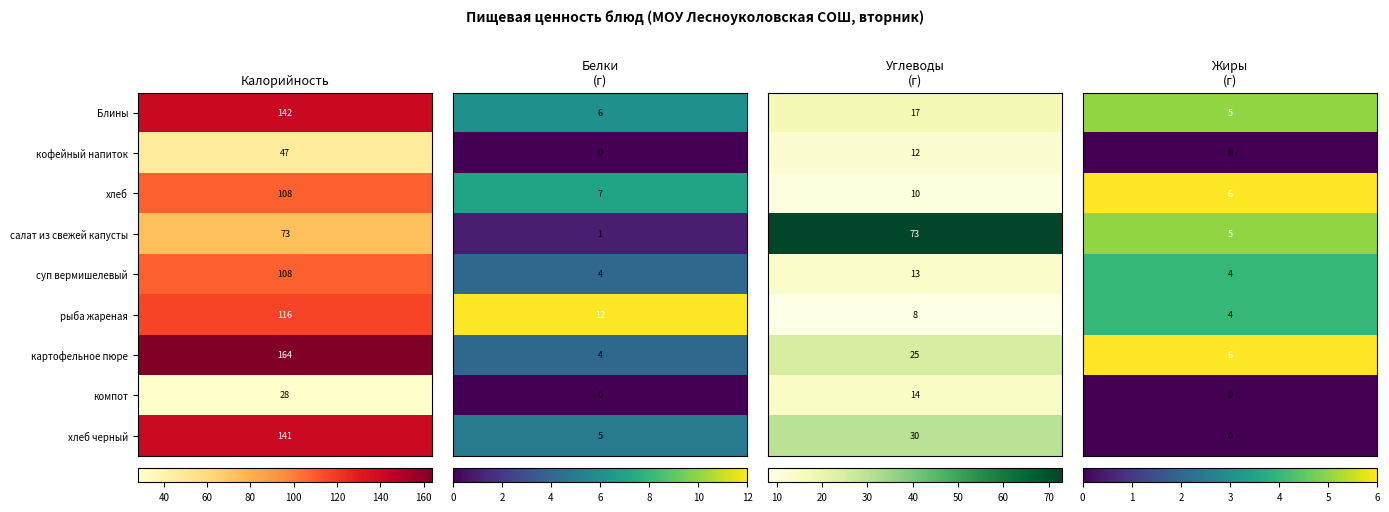

True or false: кофейный напиток has a value of 28.8 at Калорийность.

False